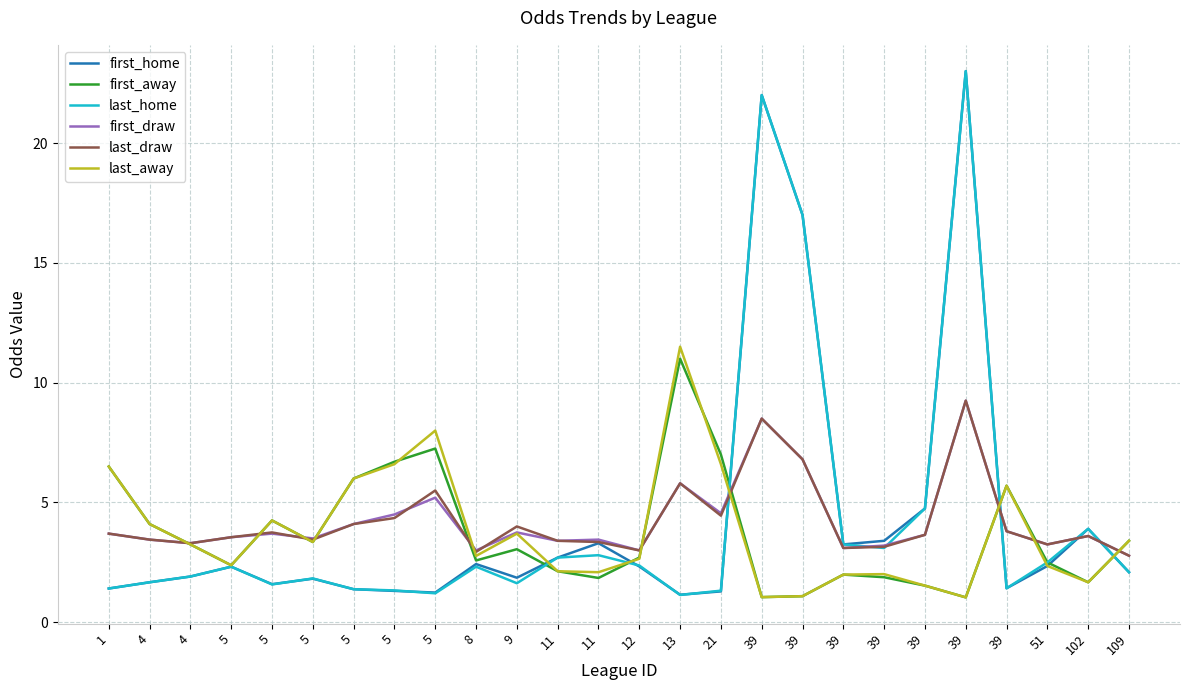

At 5, list the series in order from smallest to largest.

first_home, last_home, first_away, last_away, first_draw, last_draw